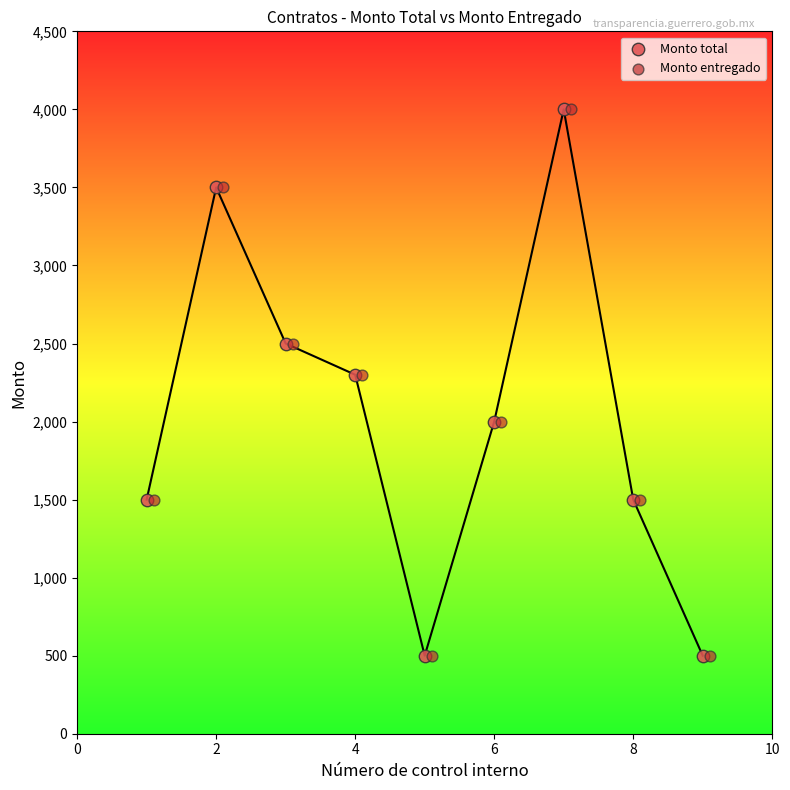

What are all the series names shown in the legend?

Monto total, Monto entregado